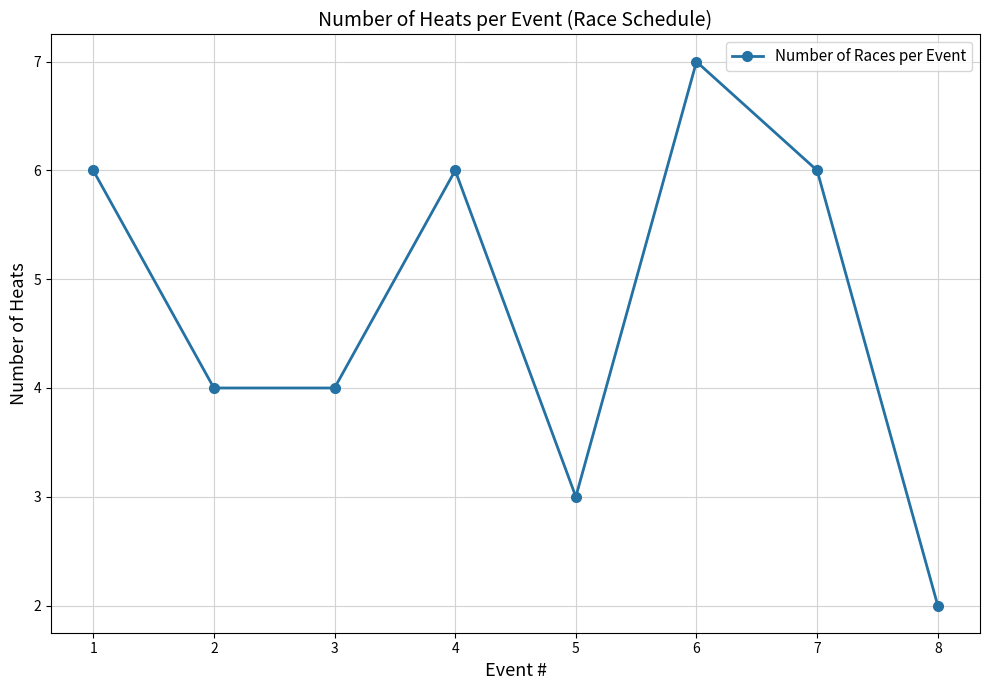

The chart shows a value of 6 at 2. True or false?

False